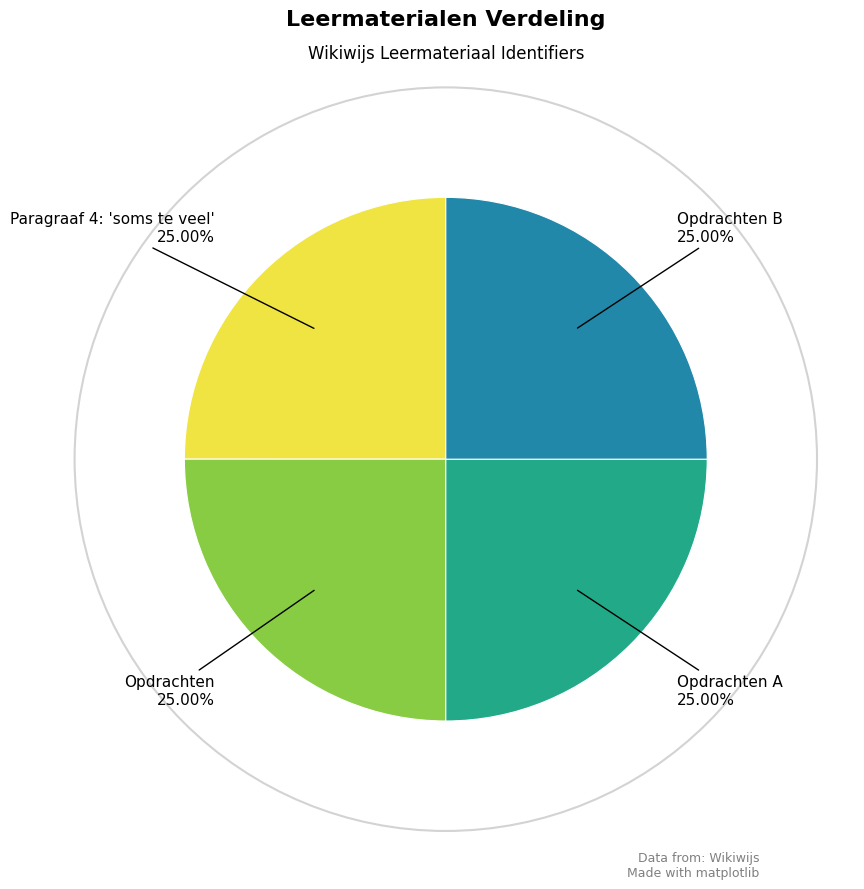

Is there a majority slice in this chart?

No